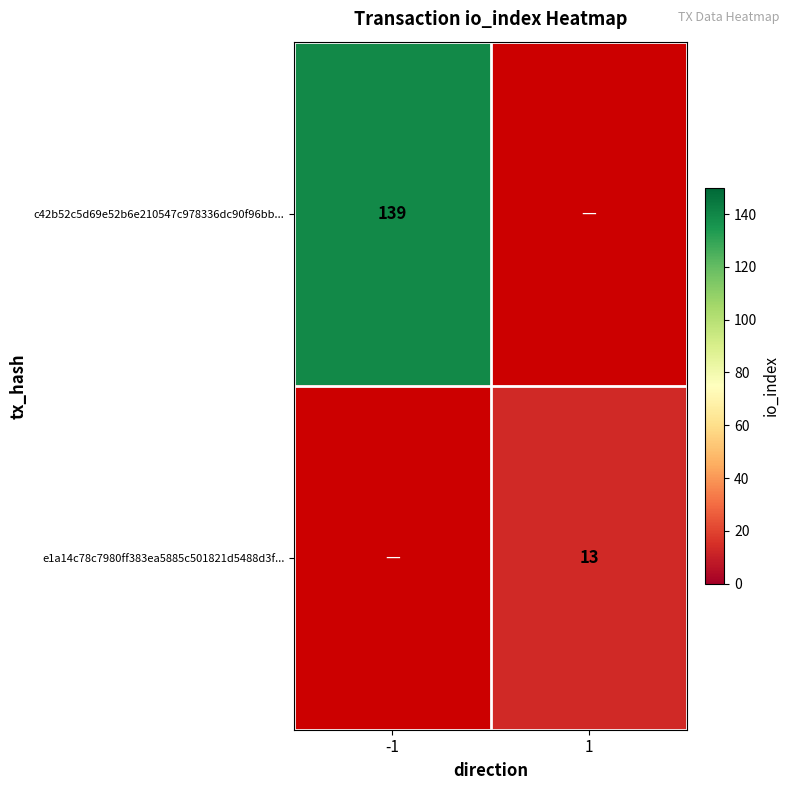

True or false: e1a14c78c7980ff383ea5885c501821d5488d3f... has a value of 22 at 1.

False